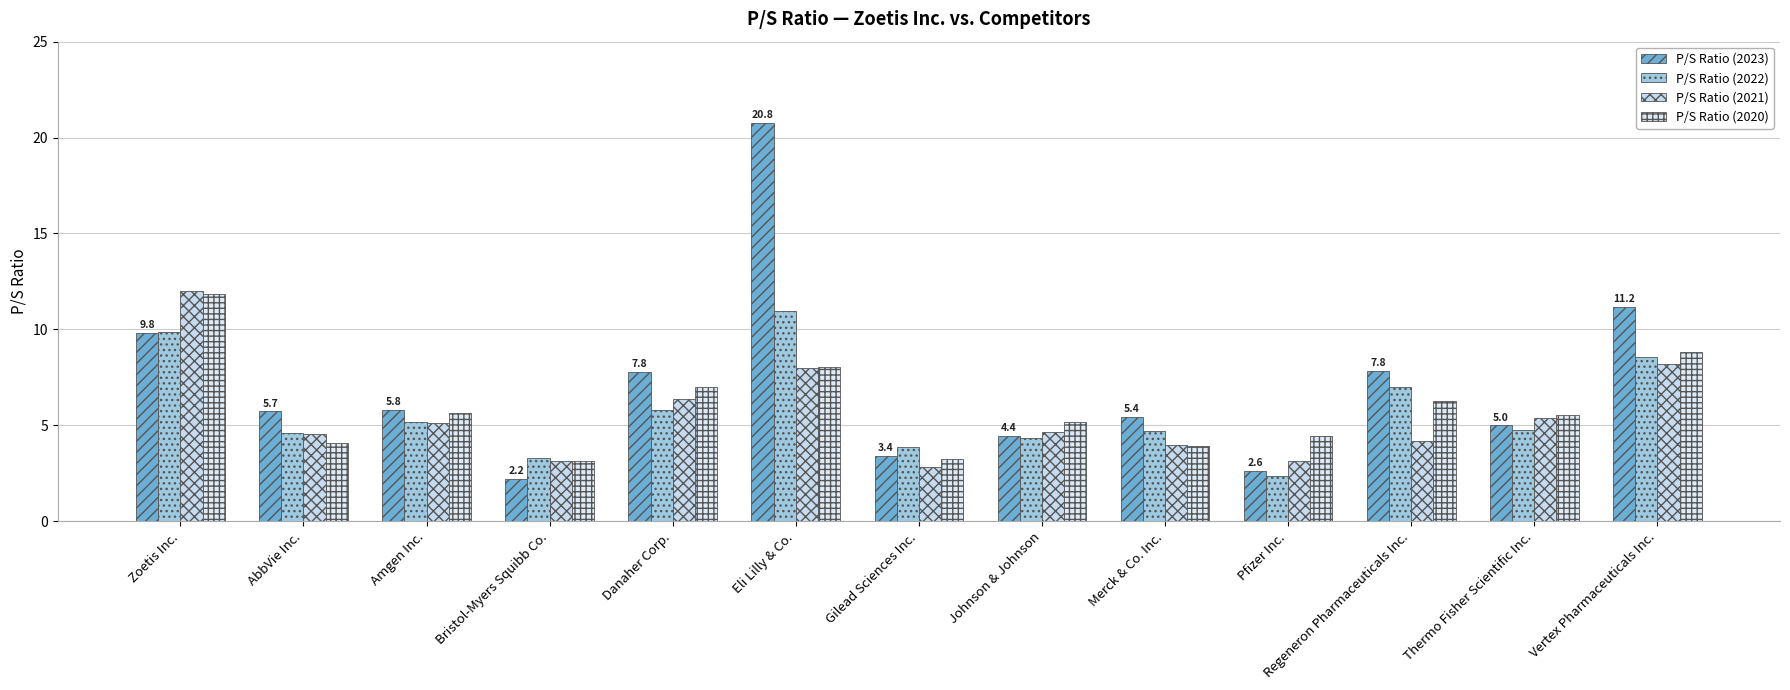

Which series has the widest spread of values?

P/S Ratio (2023)